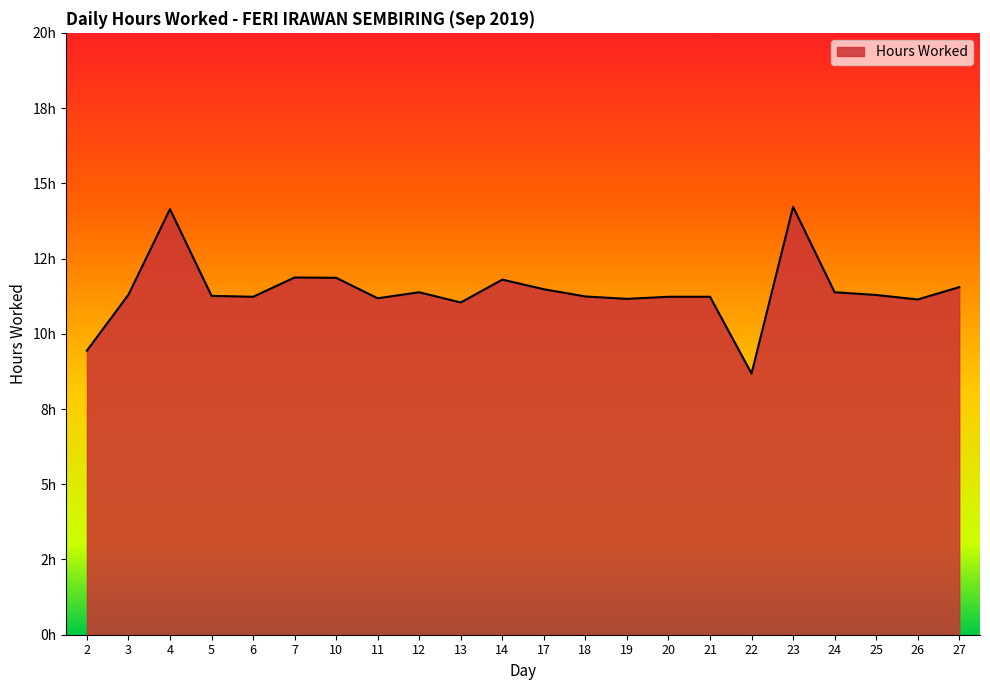

Is this an area chart (filled region under the line)?

Yes